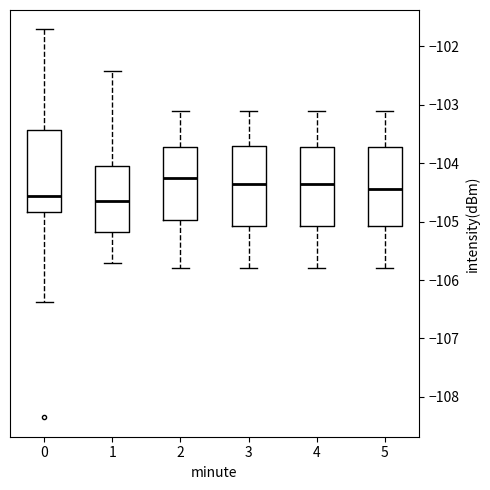

Where does the upper whisker of the box at x = 5 end on the y-axis? The values are not printed on the chart, so give them approximately, as read against the axis.

-103.1